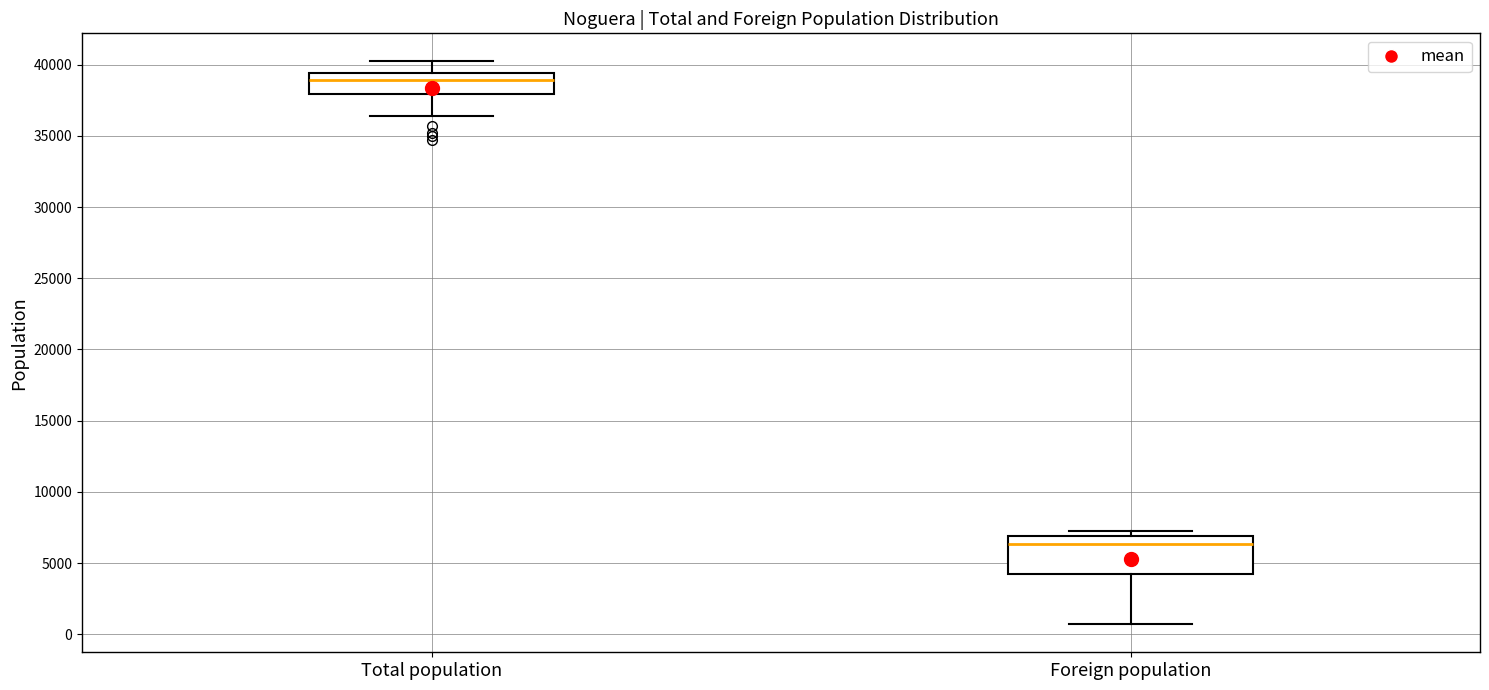

Which box's median line is the highest?

Total population